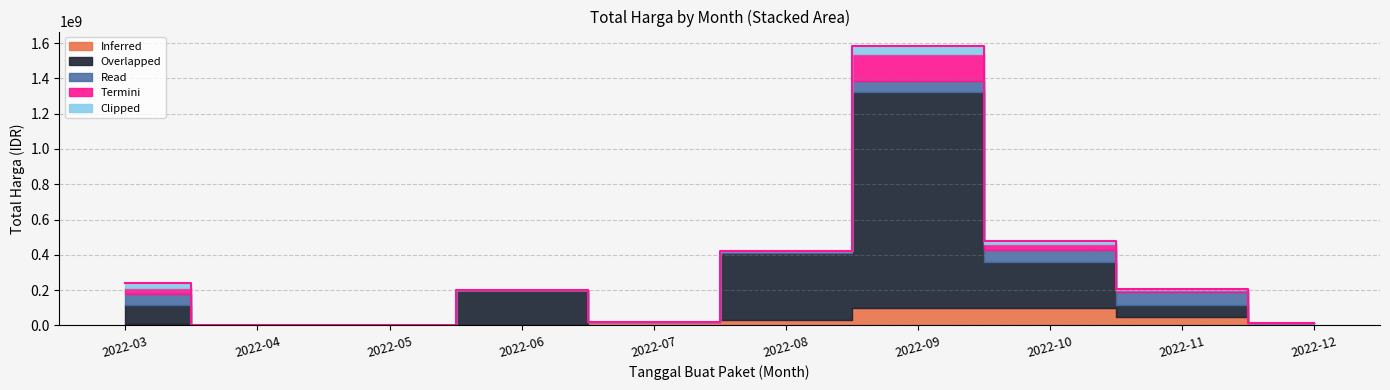

Reading left to right, list all the values displayed in this chart.

Inferred: 2022-03=6936000	2022-04=0	2022-05=0	2022-06=0	2022-07=19950000	2022-08=29000000	2022-09=100000000	2022-10=98000000	2022-11=48140000	2022-12=14750000
Overlapped: 2022-03=110389990	2022-04=0	2022-05=0	2022-06=199200000	2022-07=0	2022-08=379075000	2022-09=1224682000	2022-10=262118150	2022-11=65000000	2022-12=0
Read: 2022-03=59935000	2022-04=0	2022-05=0	2022-06=0	2022-07=0	2022-08=12000000	2022-09=59375000	2022-10=70000000	2022-11=75920000	2022-12=0
Termini: 2022-03=34132505	2022-04=0	2022-05=0	2022-06=0	2022-07=0	2022-08=0	2022-09=152477000	2022-10=30800000	2022-11=14400000	2022-12=0
Clipped: 2022-03=27720000	2022-04=0	2022-05=0	2022-06=0	2022-07=0	2022-08=0	2022-09=49478000	2022-10=14750000	2022-11=3825000	2022-12=0